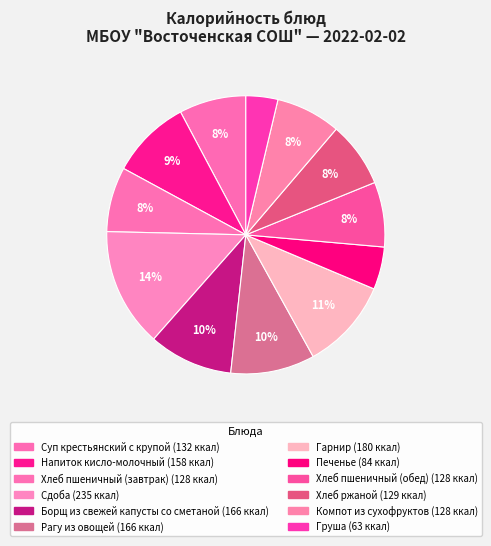

What is the total percentage of Напиток кисло-молочный and Рагу из овощей?

19.1%